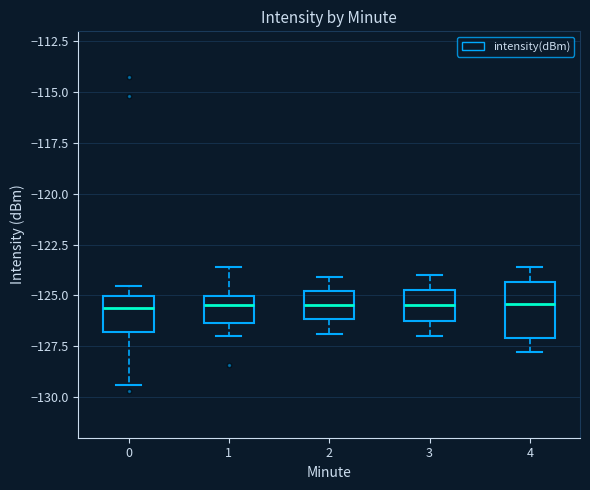

Where does the upper whisker of the box at x = 0 end on the y-axis? The values are not printed on the chart, so give them approximately, as read against the axis.

-124.5